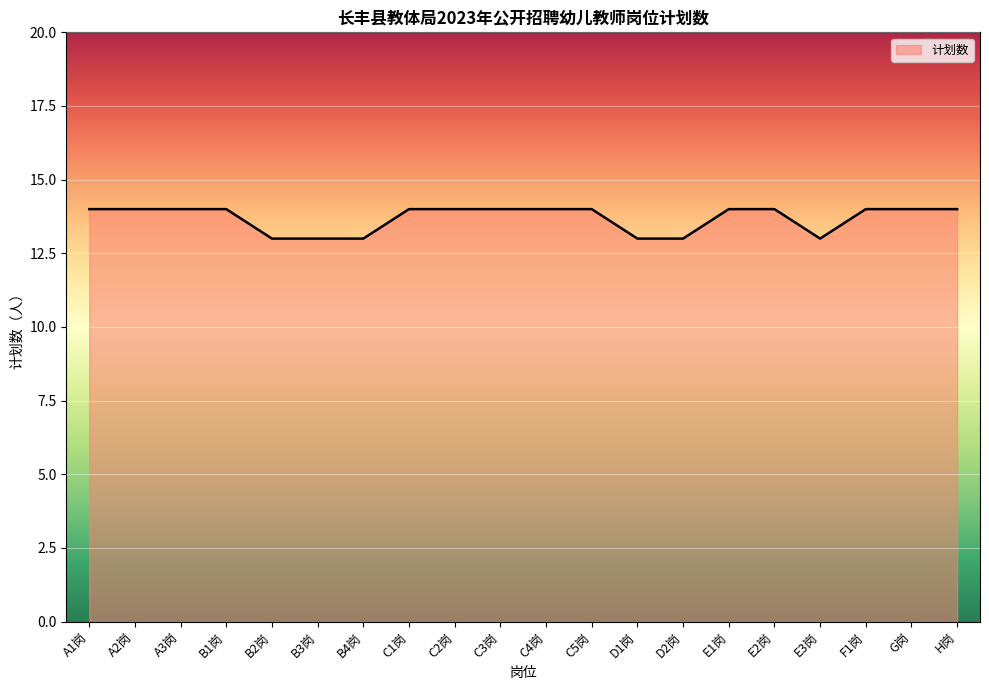

What position from the right is G岗?

2